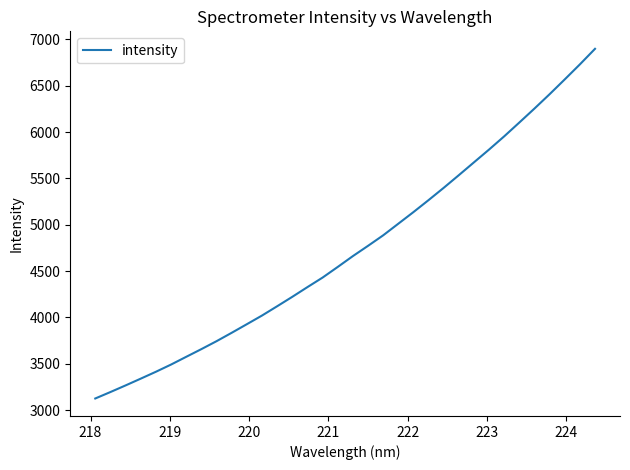

Reading right to left, what are all the values shown in this chart?

6899.0	6731.1	6569.1	6409.5	6254.8	6104.1	5955.0	5812.3	5674.0	5535.6	5398.8	5266.3	5136.9	5011.4	4886.0	4772.6	4661.8	4544.8	4430.1	4327.2	4222.2	4120.4	4020.2	3926.8	3834.0	3743.4	3657.8	3574.7	3491.2	3413.4	3339.1	3265.9	3194.5	3124.9